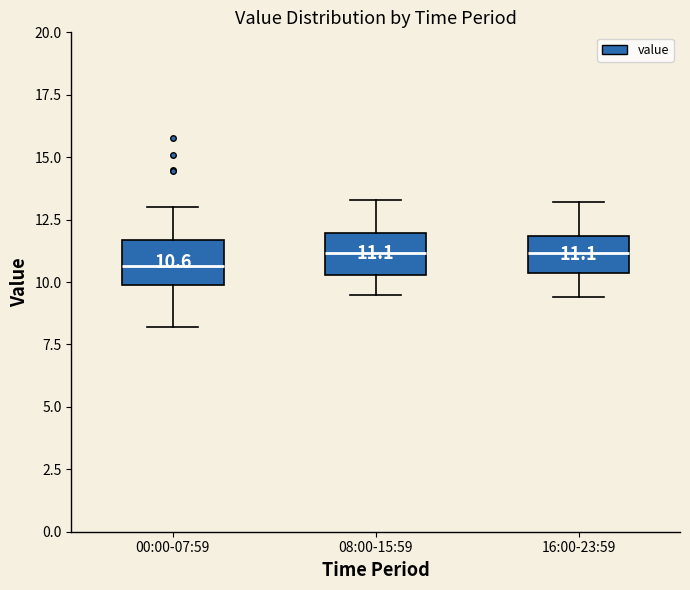

Which box has the lowest median line?

00:00-07:59